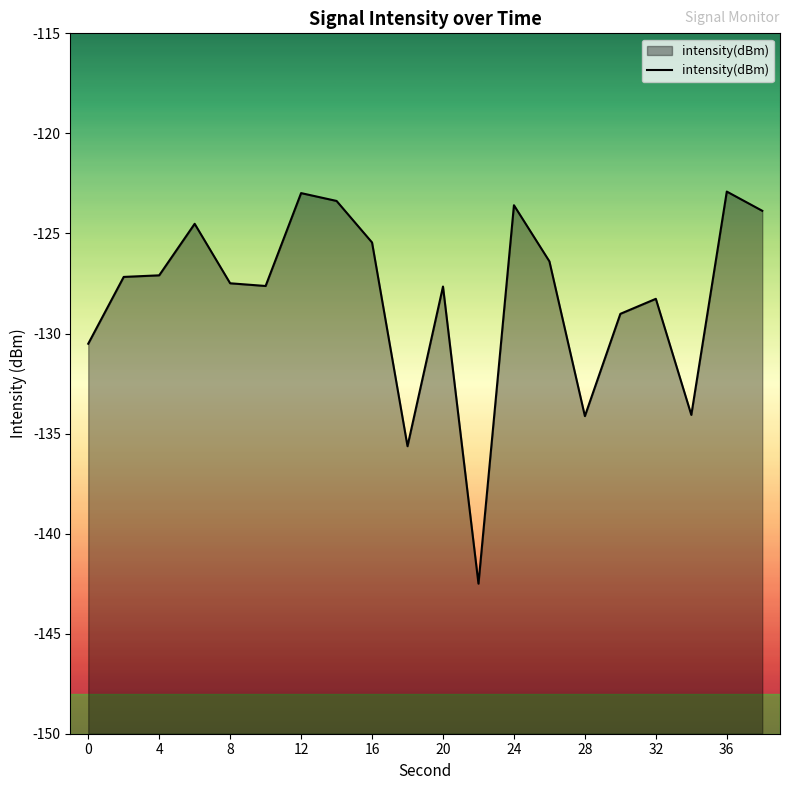

Reading left to right, list all the values displayed in this chart.

-130.5	-127.2	-127.1	-124.5	-127.5	-127.6	-123.0	-123.4	-125.5	-135.6	-127.7	-142.5	-123.6	-126.4	-134.1	-129.0	-128.3	-134.1	-122.9	-123.9